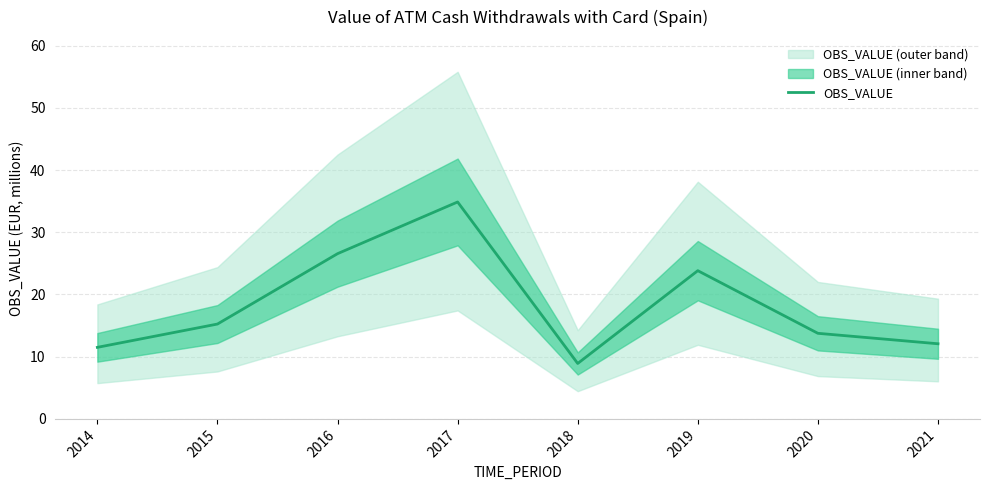

Is this an area chart (filled region under the line)?

No